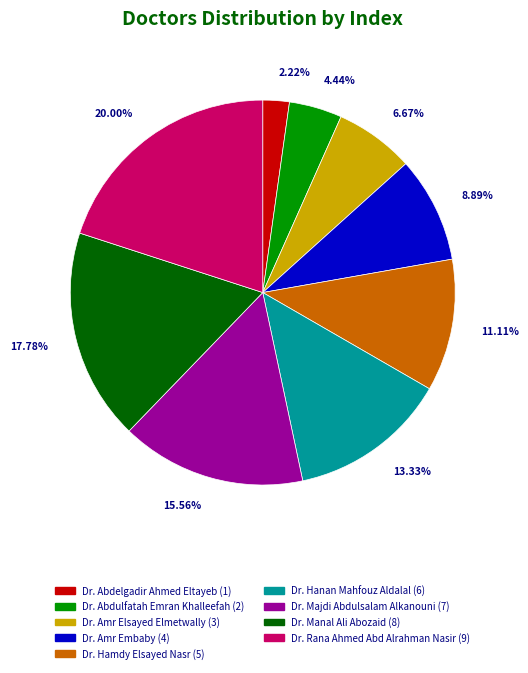

To the nearest percent, what percentage of the pie is Dr. Amr Embaby?

9%